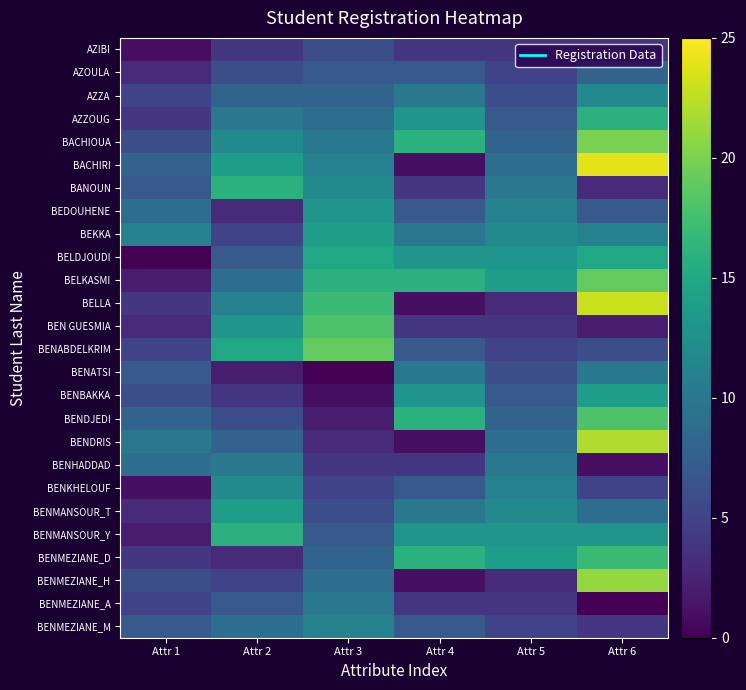

Which series has the largest total across all categories?

BELKASMI